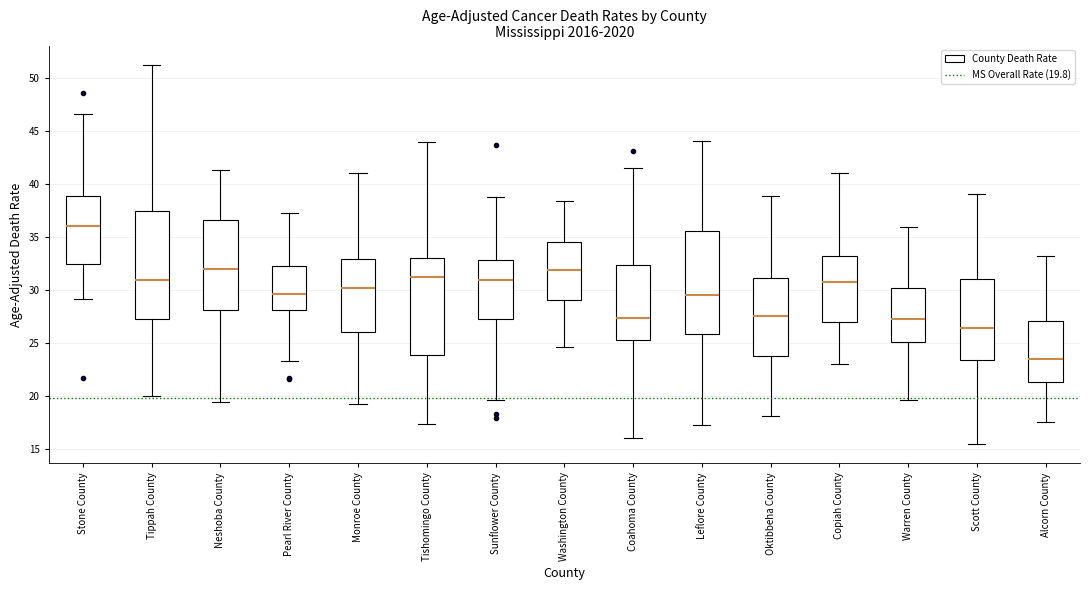

Where does the lower whisker of the box for Neshoba County end on the y-axis? The values are not printed on the chart, so give them approximately, as read against the axis.

19.5